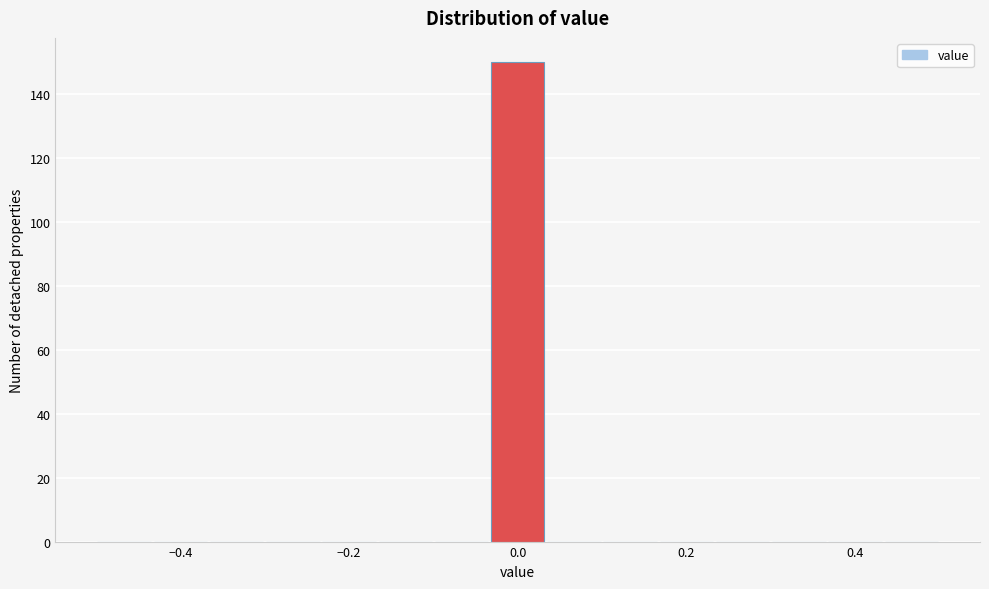

Around what value on the x-axis is the tallest bar? Give the approximate position of its centre, as read against the axis.

0.00